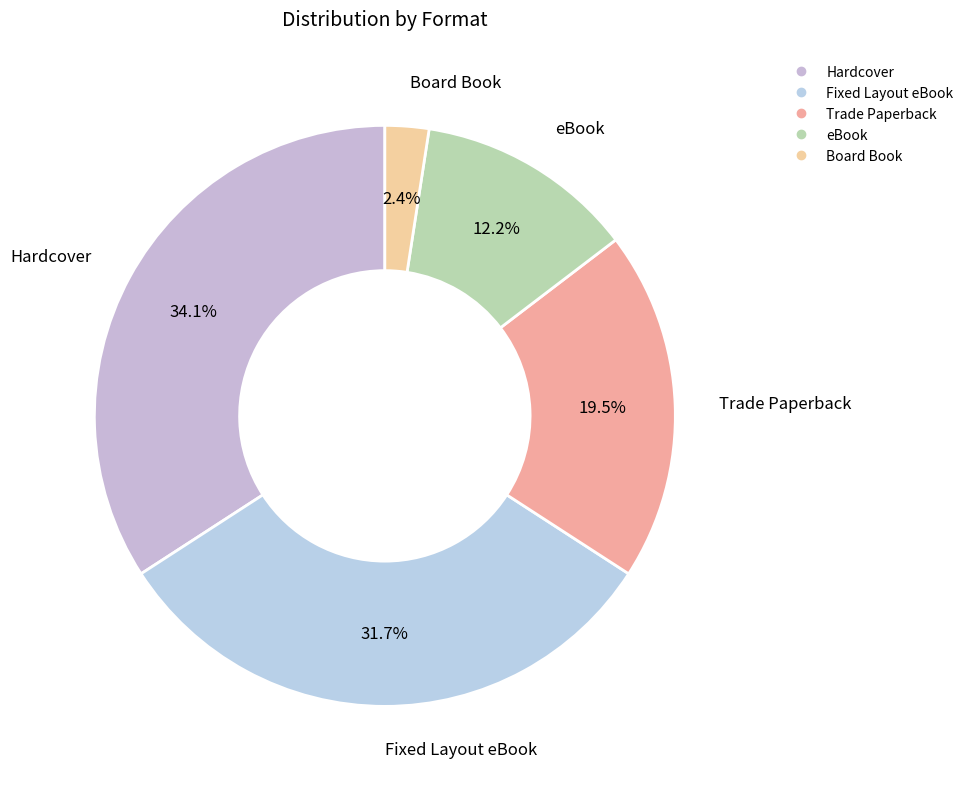

To the nearest percent, what portion does Fixed Layout eBook represent?

32%